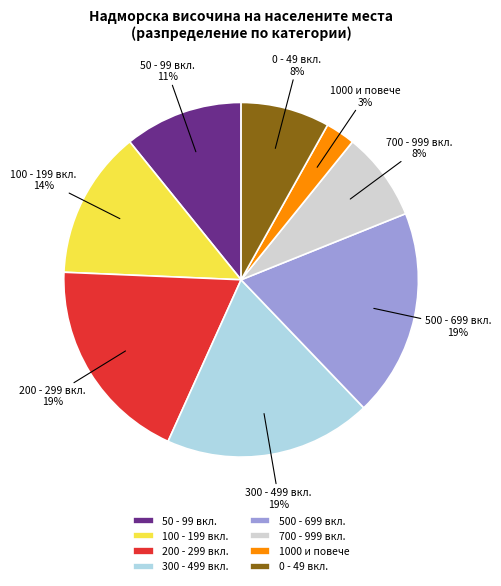

To the nearest percent, what is the difference between the largest and smallest slice percentages?

16%